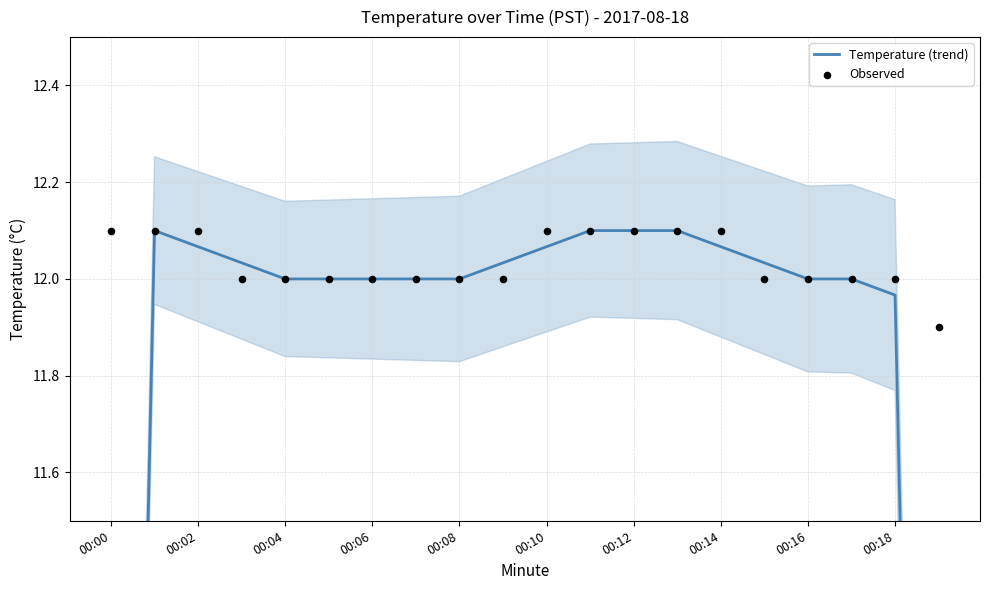

Which series contains the highest Y value?

Temperature (trend)